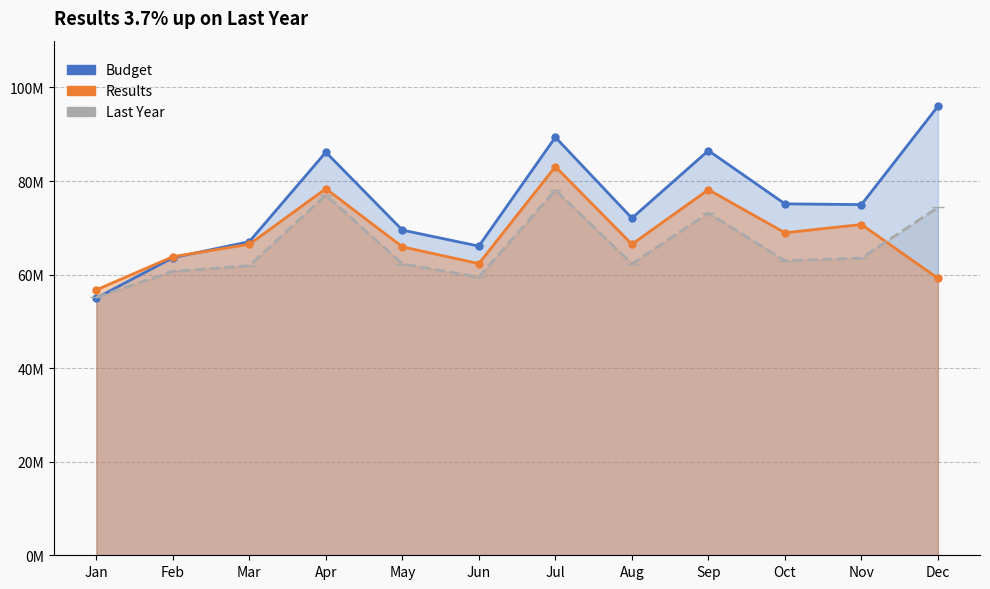

At which category does the chart reach its minimum across all series?

Jan